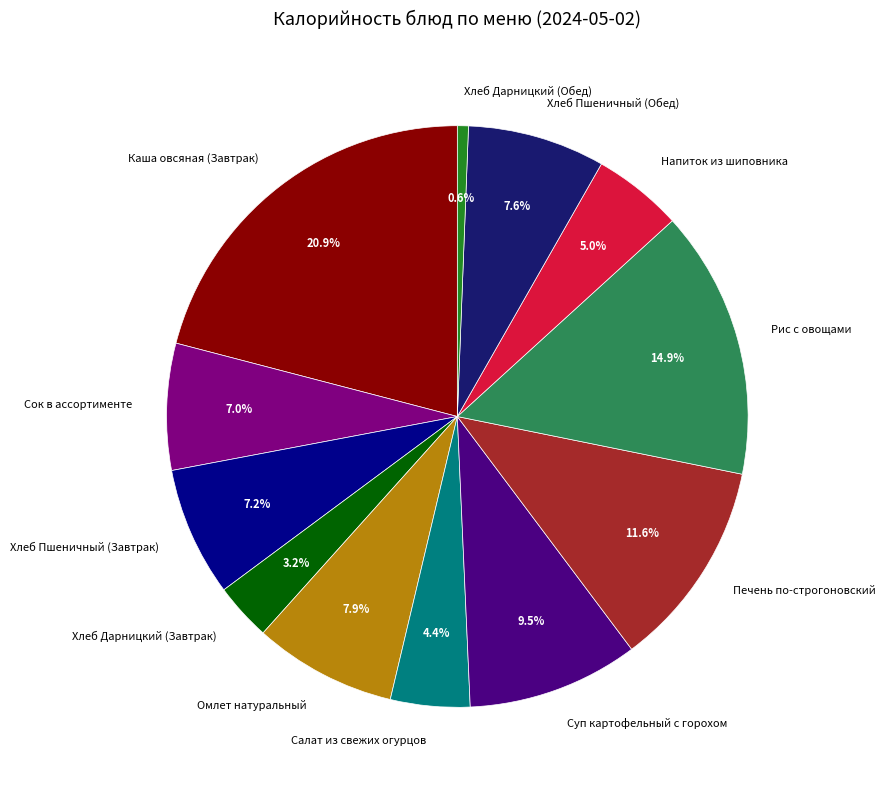

Which category has the smallest portion of the pie?

Хлеб Дарницкий (Обед)